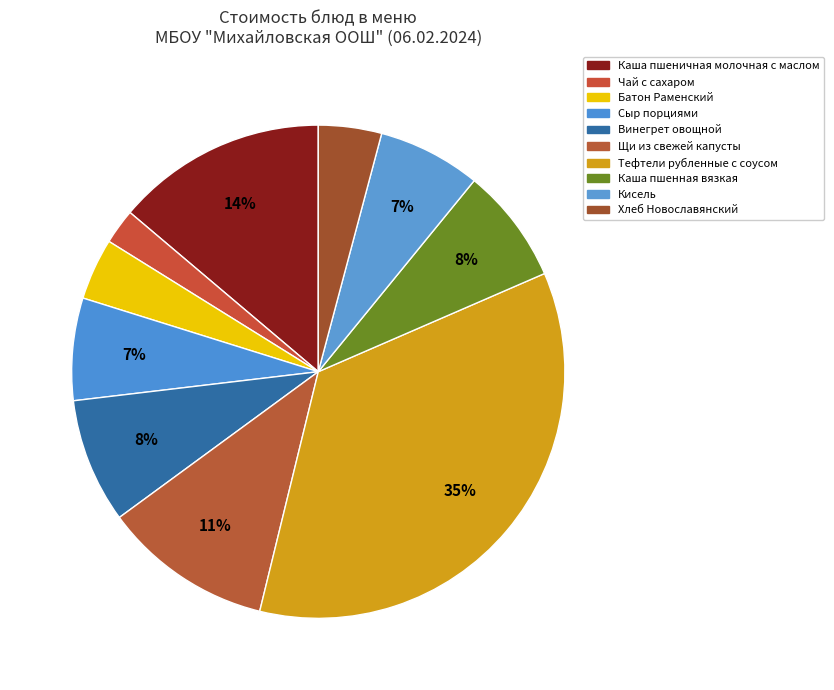

True or false: Батон Раменский accounts for 4% of the total.

True